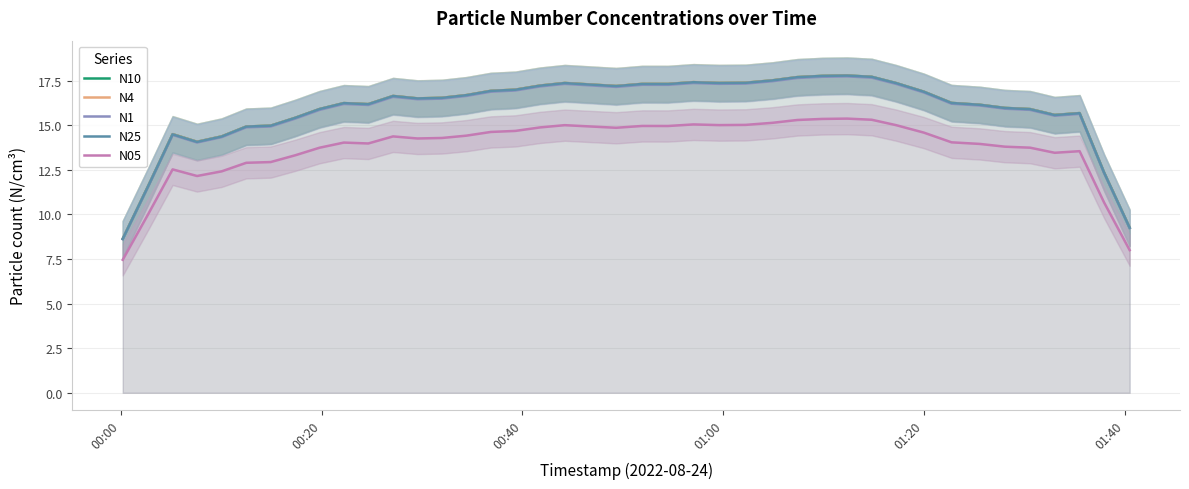

True or false: N1 has more than 1 interior local peaks.

True